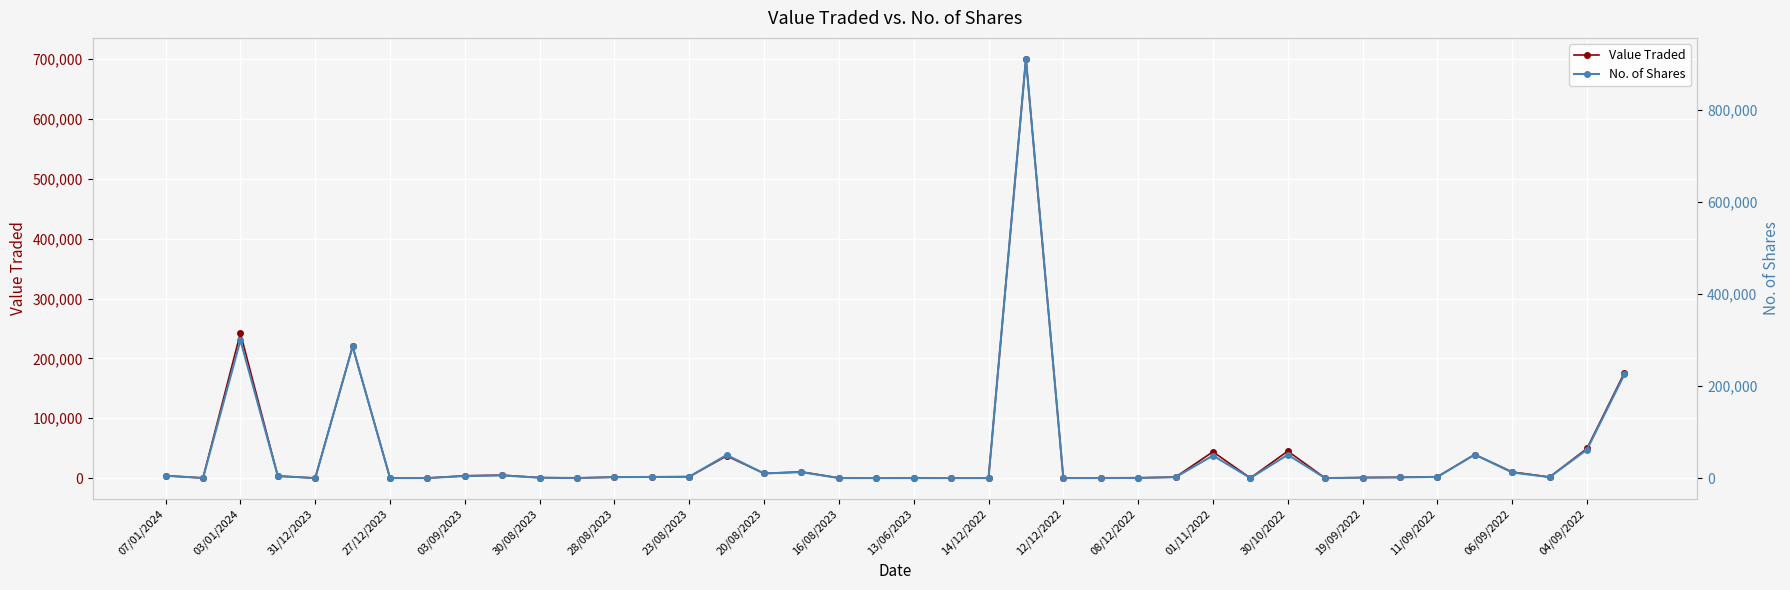

True or false: No. of Shares has more than 0 interior local peaks.

True